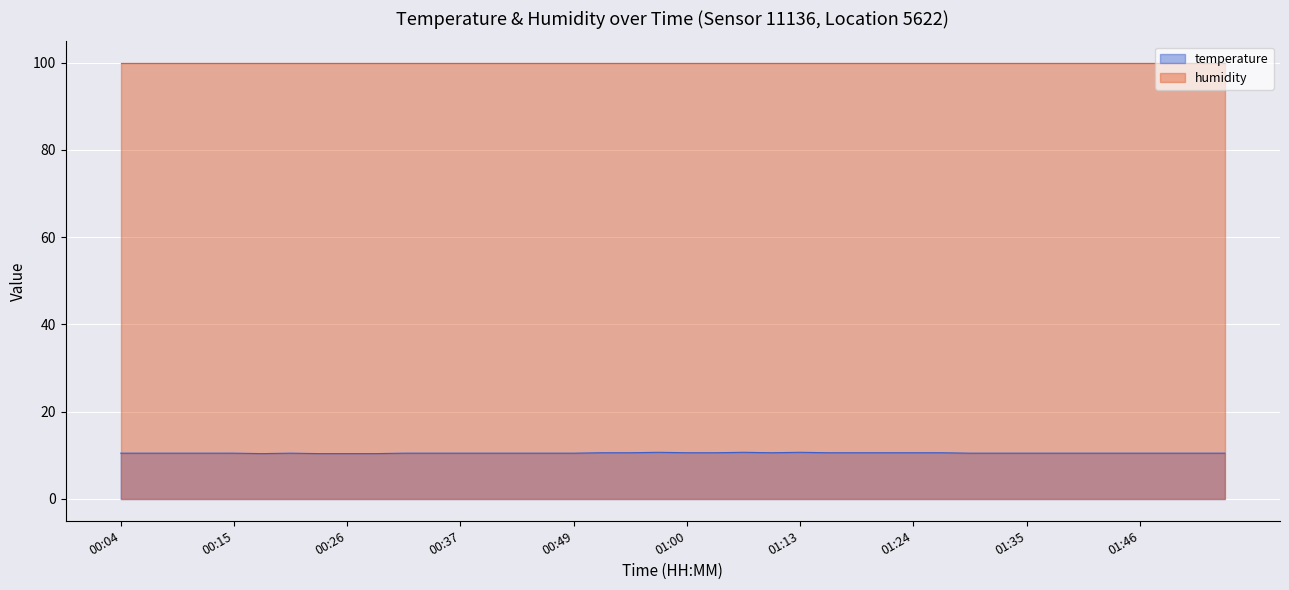

How many lines are shown in the chart?

2